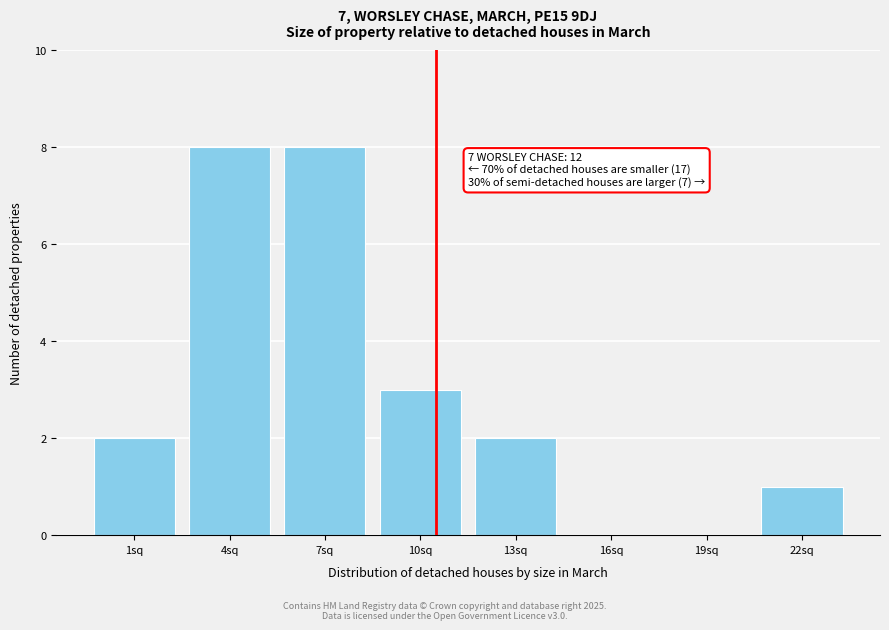

Reading left to right, transcribe all the data shown in this chart.

1sq=2	4sq=8	7sq=8	10sq=3	13sq=2	16sq=0	19sq=0	22sq=1